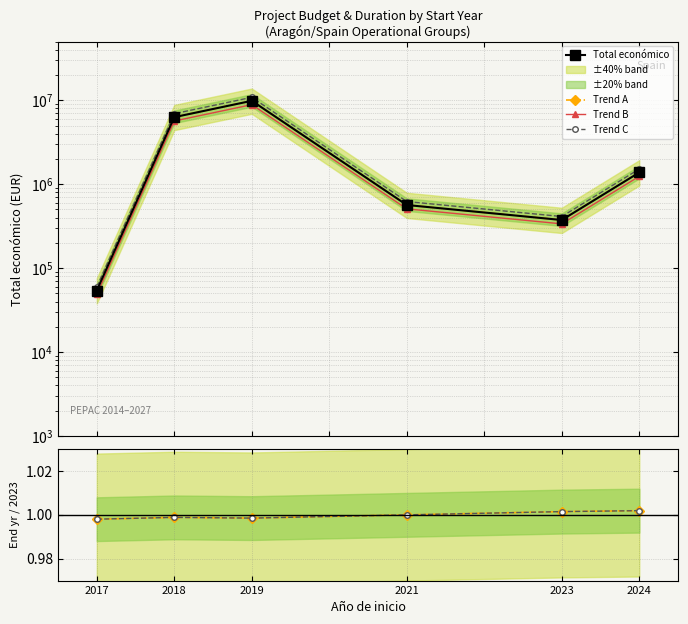

What value does the Ratio C series have at 2023?

1.0